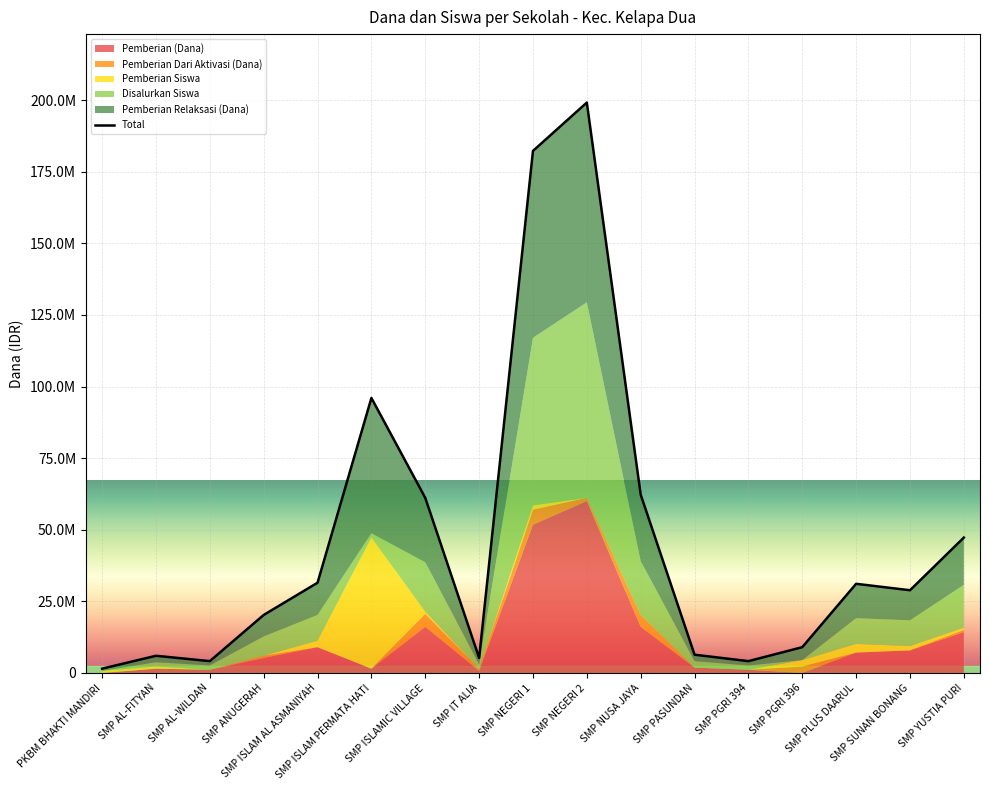

Which label corresponds to the smallest value in the chart?

PKBM BHAKTI MANDIRI